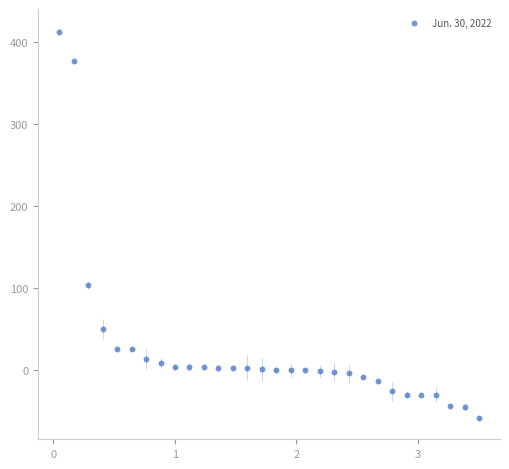

What Y value in the scatter plot is closest to 177?

103.4